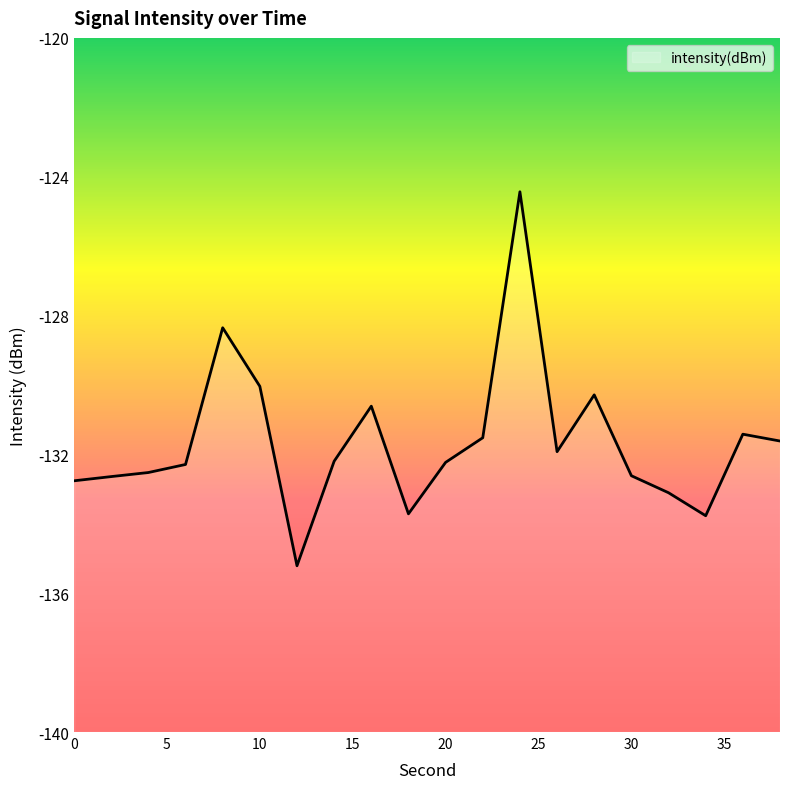

What is the value of the 6th point from the left?

-130.0